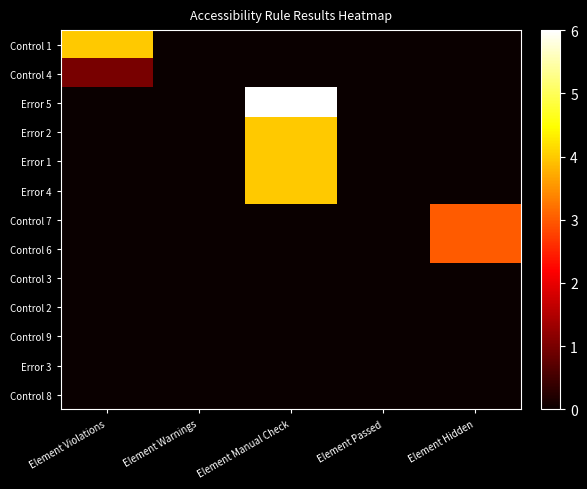

List the series in order of their peak value, lowest first.

Control 3, Control 2, Control 9, Error 3, Control 8, Control 4, Control 7, Control 6, Control 1, Error 2, Error 1, Error 4, Error 5